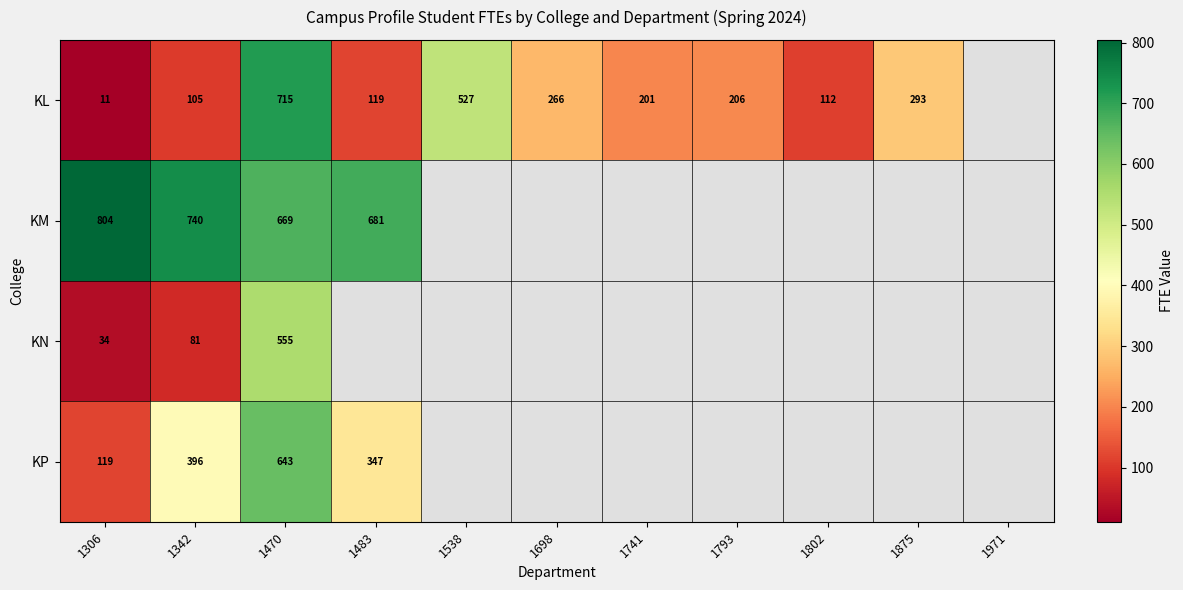

The value of KL at 1698 is 358.8. True or false?

False